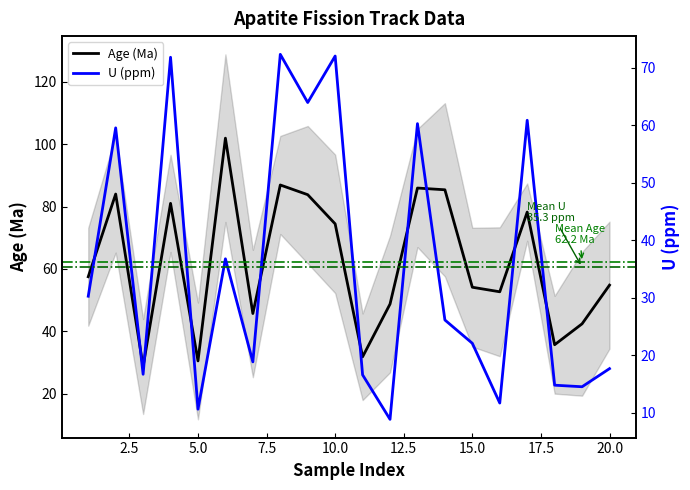

Read the Age (Ma) value at 20.0.

54.8